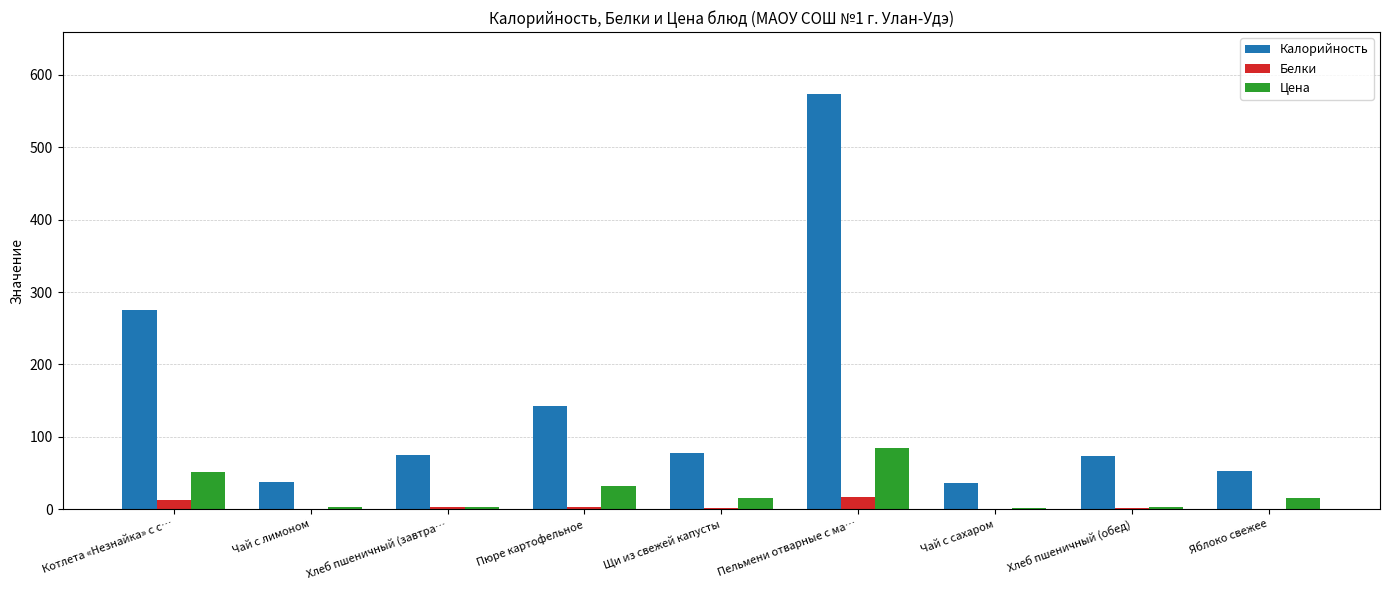

What is the sum of the Калорийность values at Хлеб пшеничный (обед) and Хлеб пшеничный (завтра…?

148.2